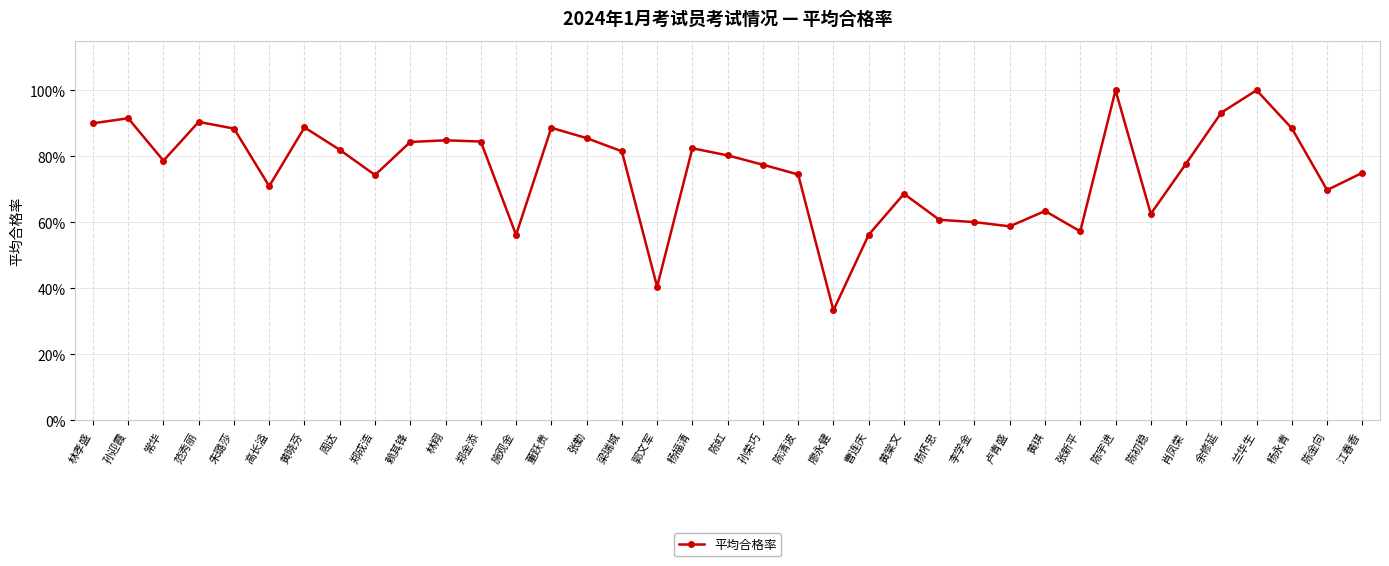

Does the chart have visible grid lines?

Yes